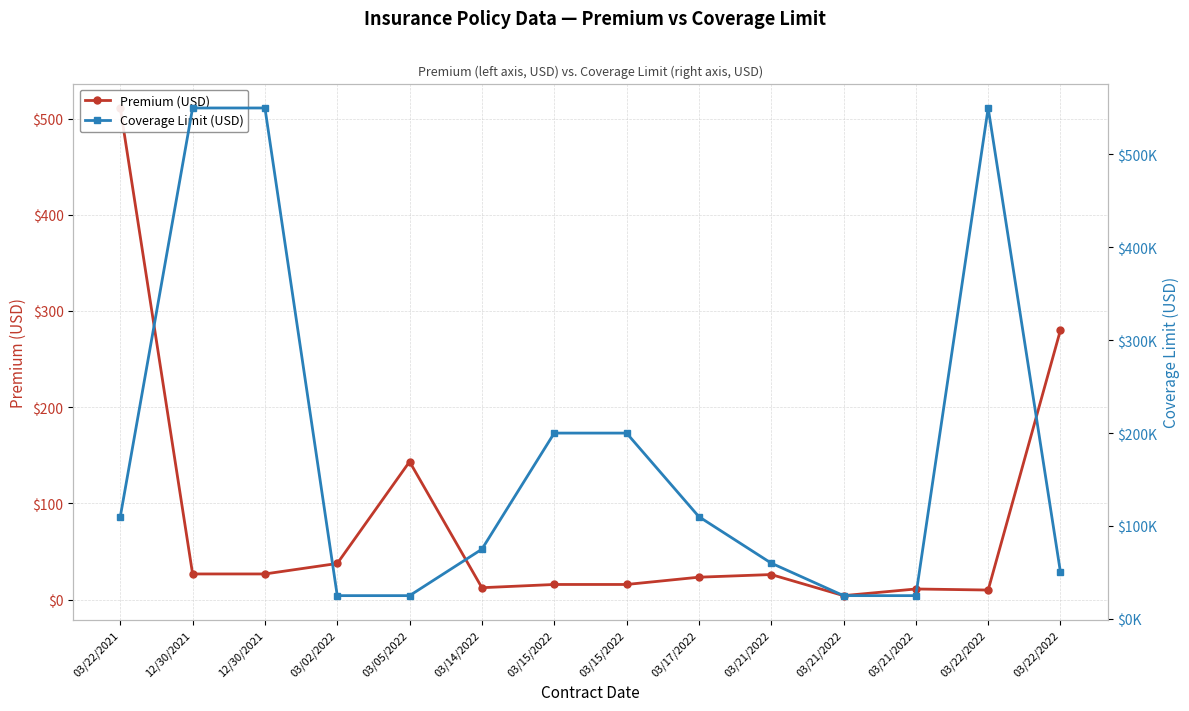

What is the difference between the highest and lowest values at 03/17/2022?

109976.8